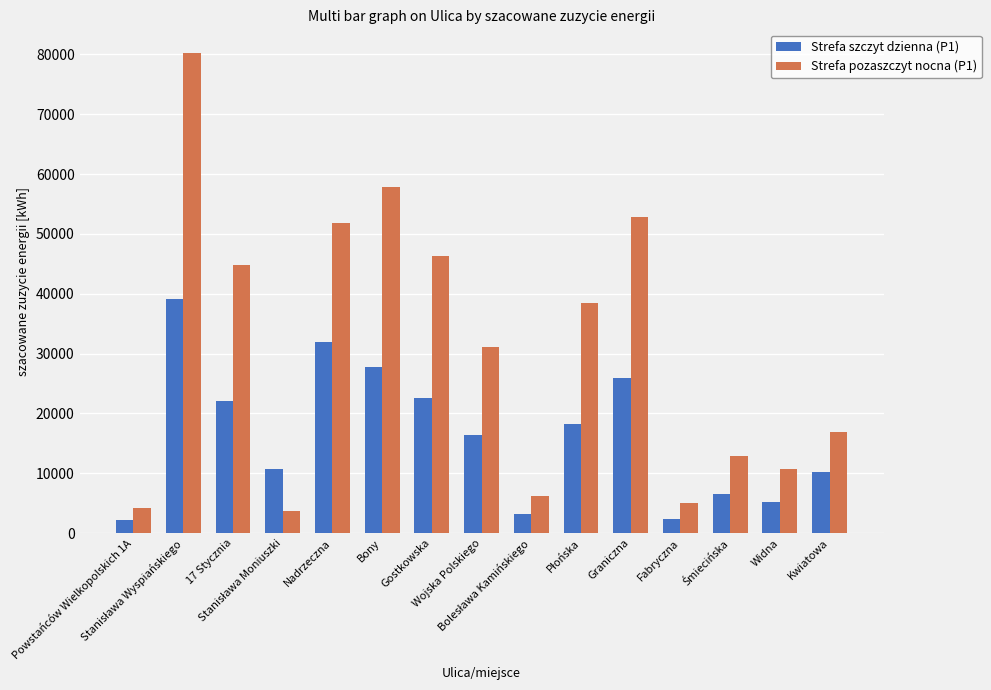

At how many categories does at least one series exceed 23156?

8